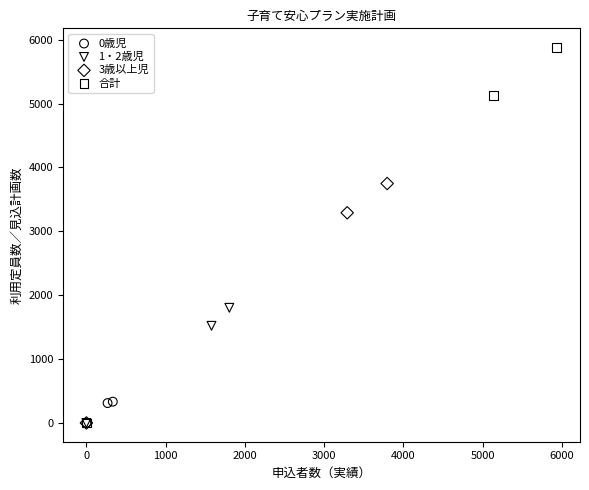

Which series has the widest spread of Y values?

合計